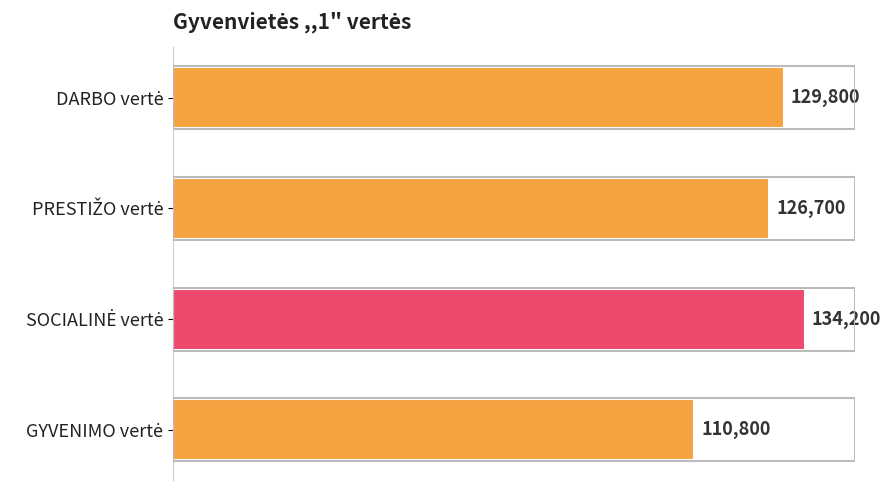

What is the maximum value shown in the chart?

134200